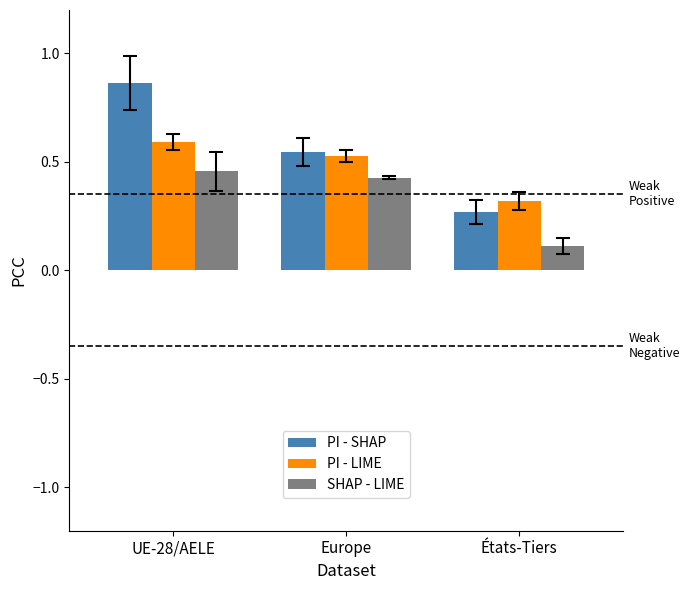

How many groups of bars are there?

3